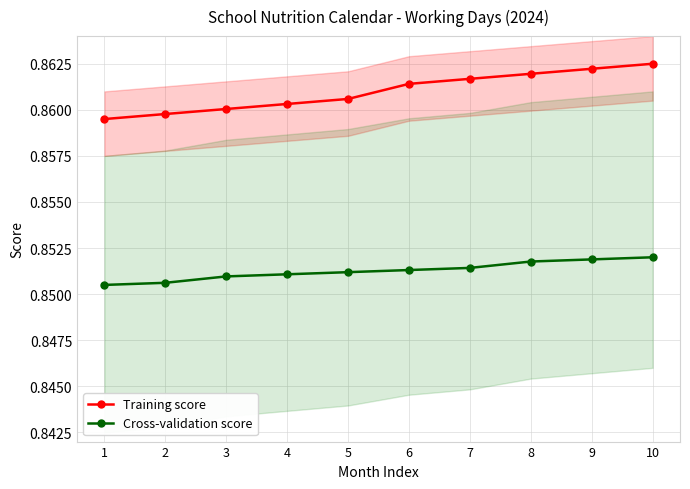

How many Cross-validation score values are between 0 and 1?

10